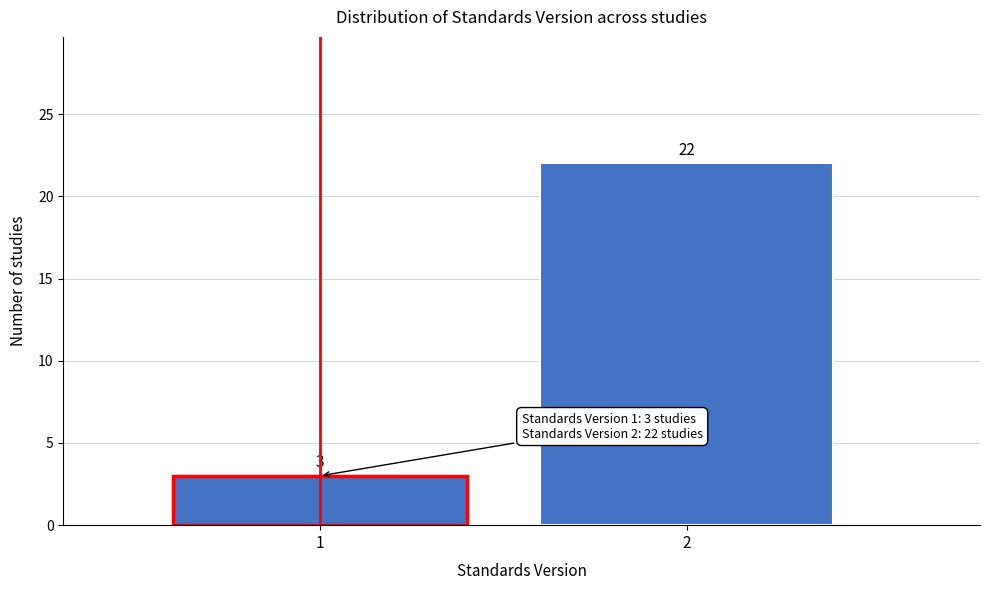

Reading left to right, list all the values displayed in this chart.

1=3	2=22